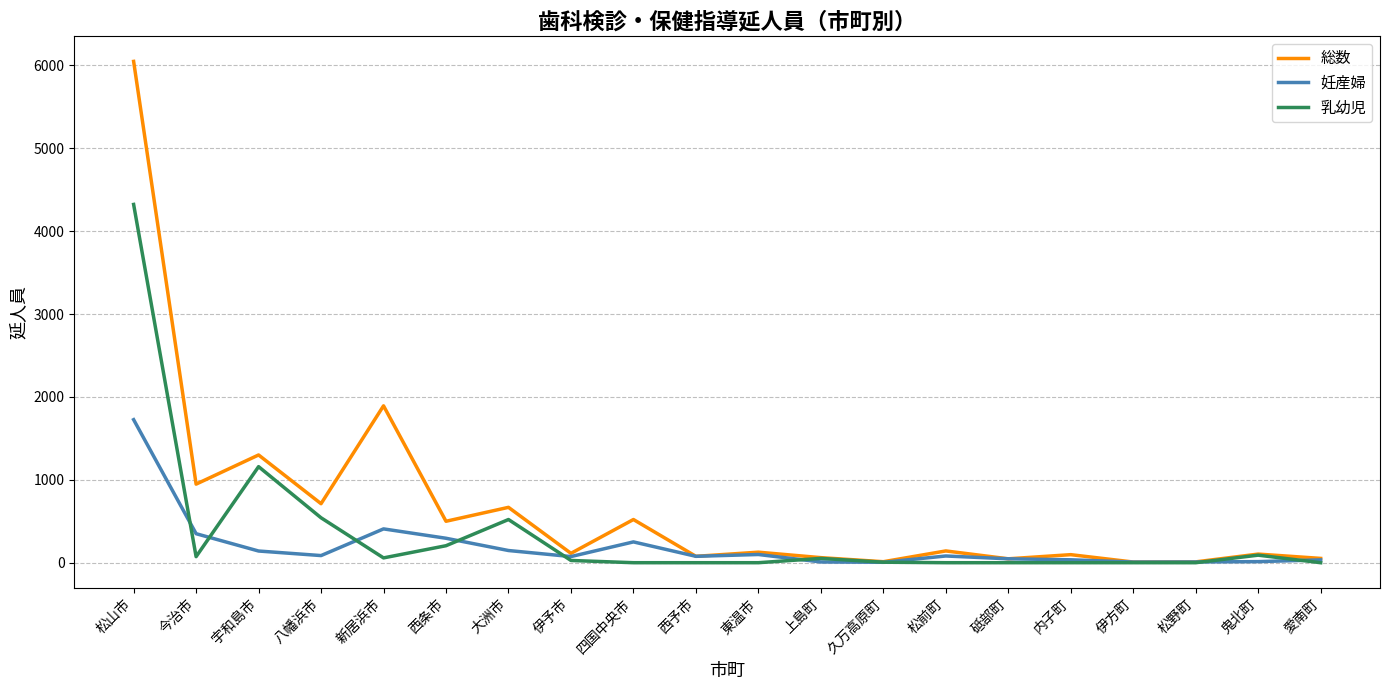

True or false: 乳幼児 has a value of 0 at 伊方町.

True